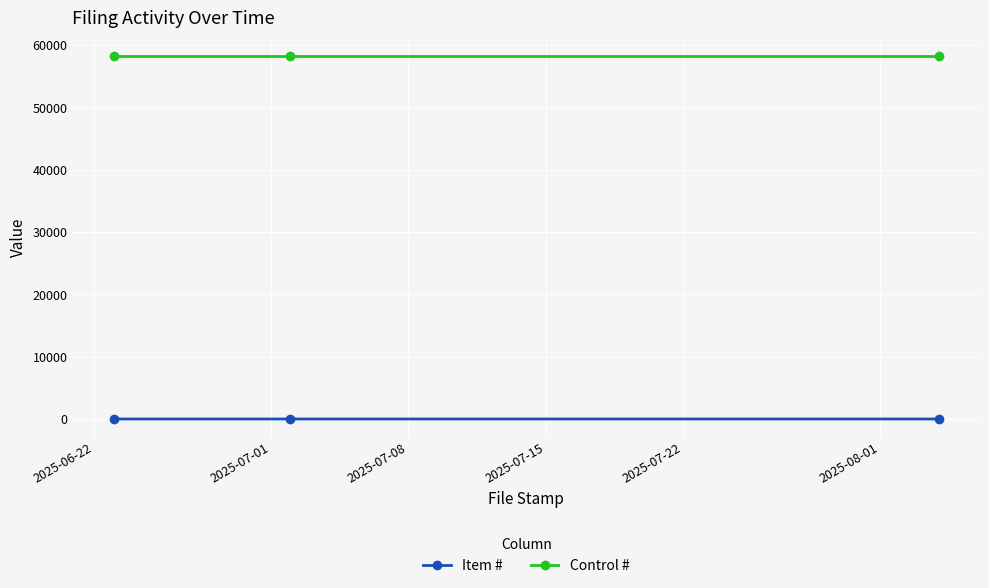

What is the lowest value of the Control # series?

58291